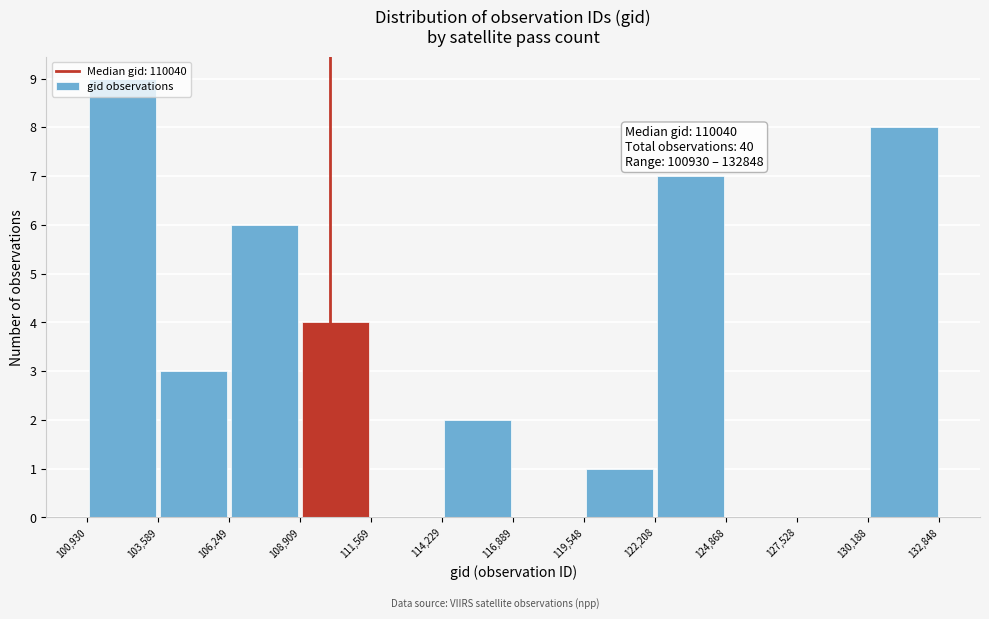

Over which range of the x-axis is the bar tallest?

100,930 to 103,589